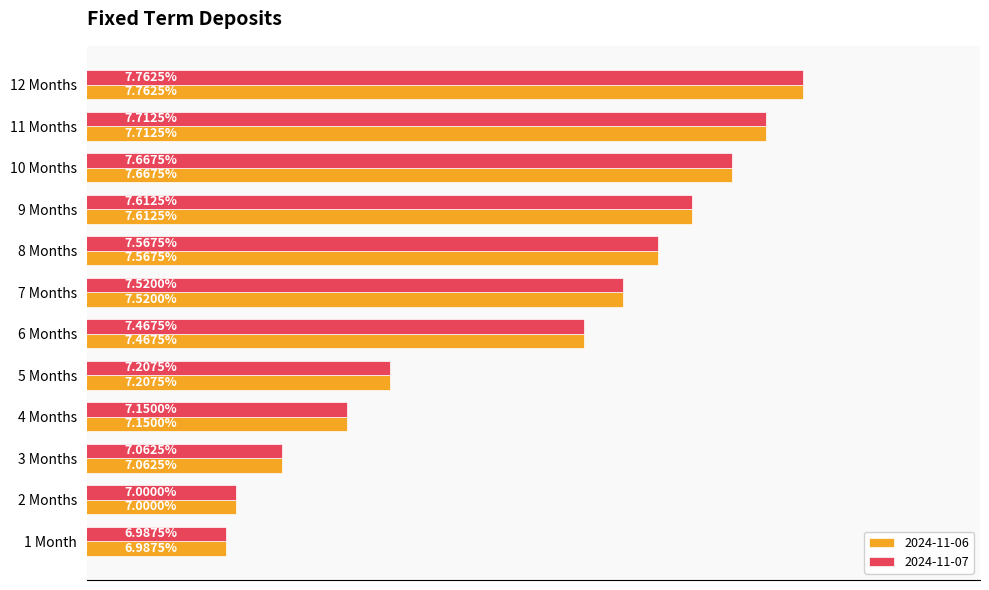

Is the value of 2024-11-07 at 3 Months greater than the value of 2024-11-06 at 11 Months?

No